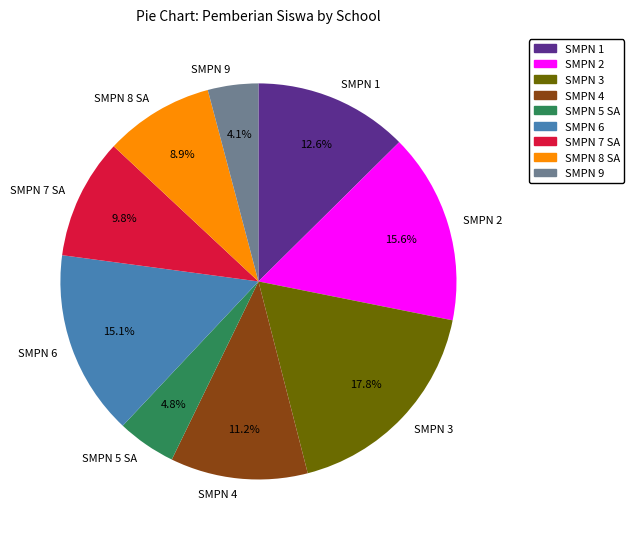

Between SMPN 2 and SMPN 5 SA, which is larger?

SMPN 2